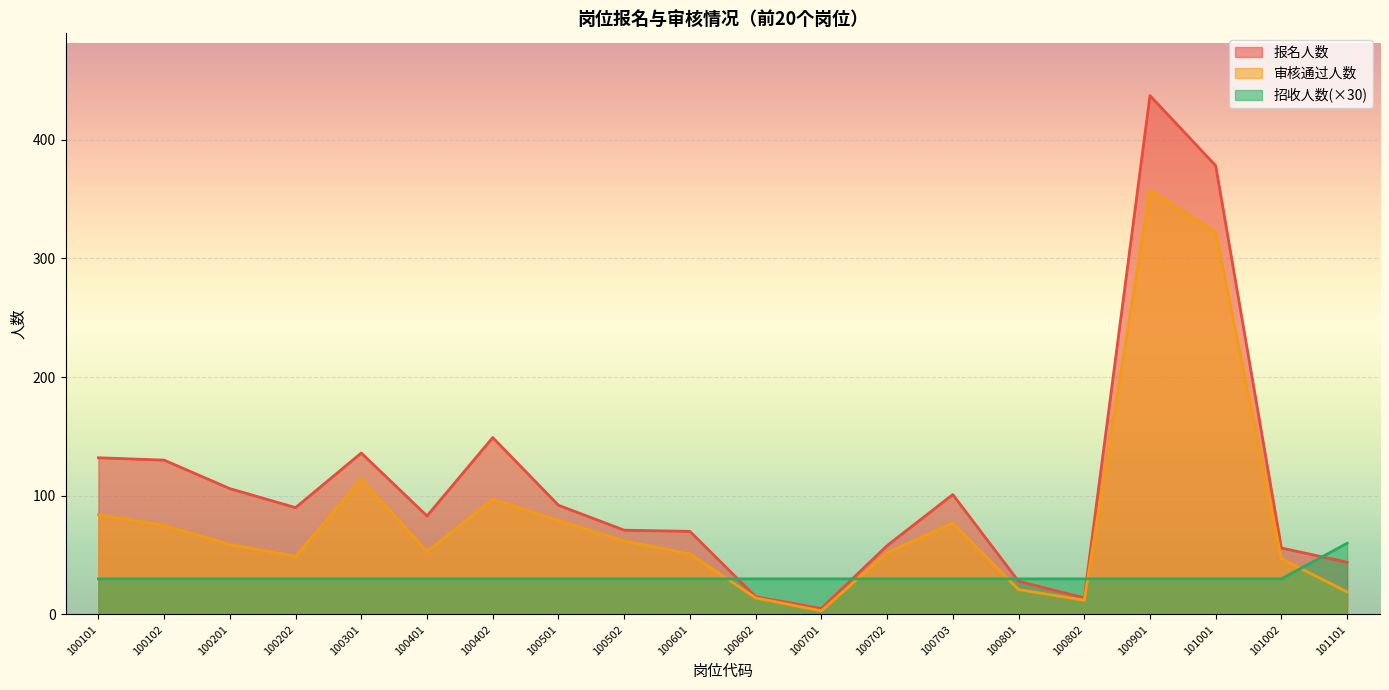

Count the number of categories in the chart.

20